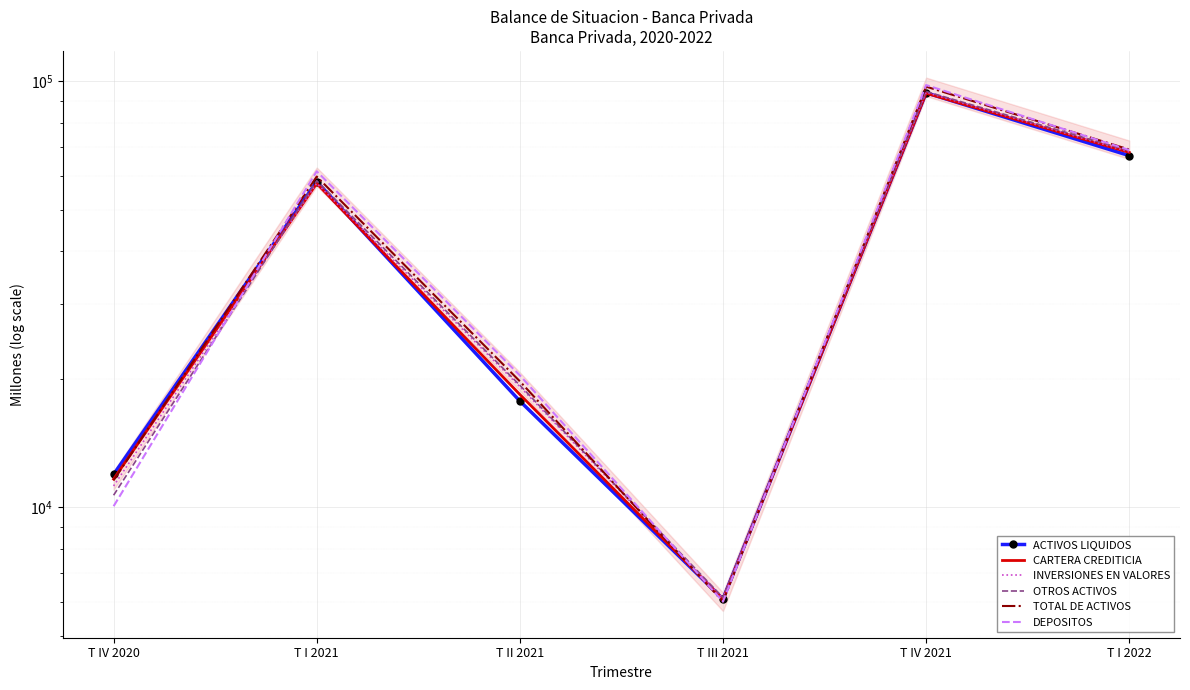

What is the value of the ACTIVOS LIQUIDOS point at the 5th from the left?

93932.5